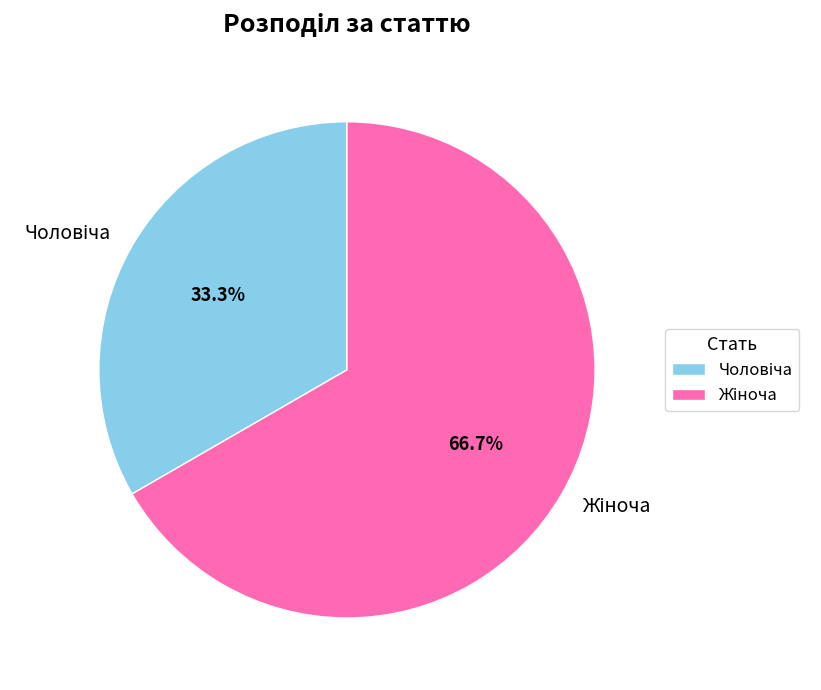

Is there any slice that represents more than half of the pie?

Yes